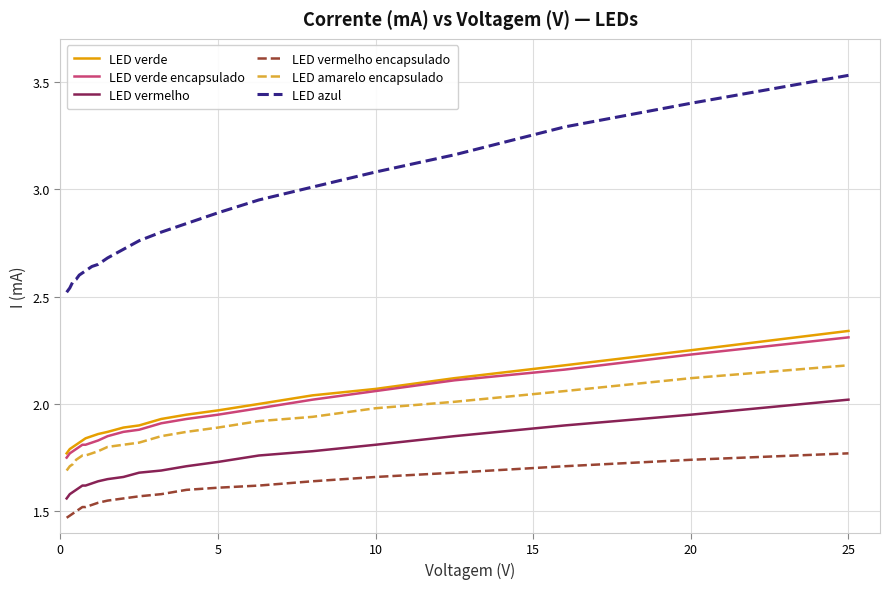

Which series has the largest total across all categories?

LED azul